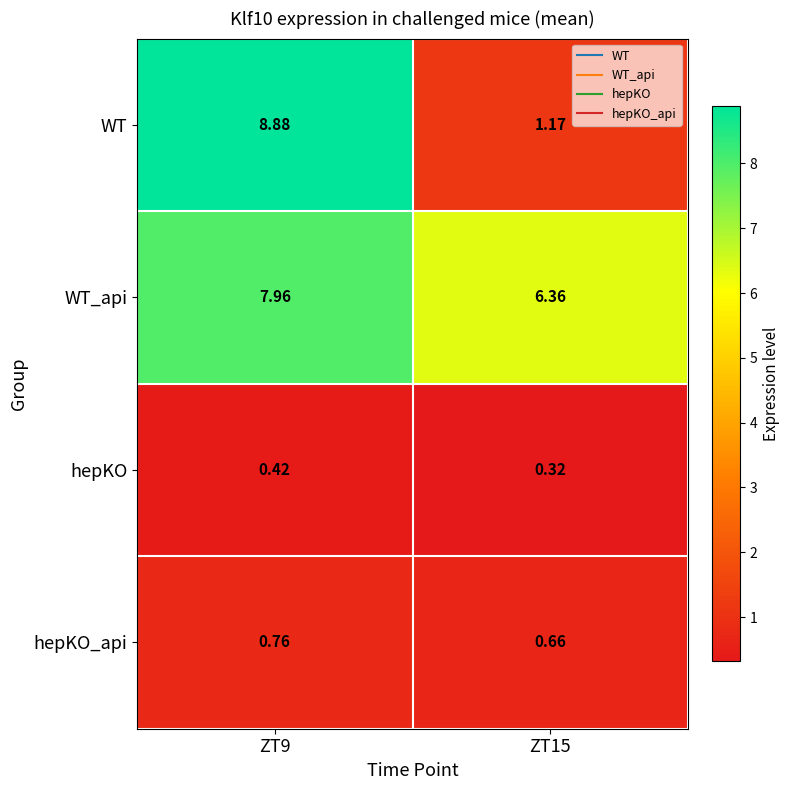

Which series has the largest total across all categories?

WT_api